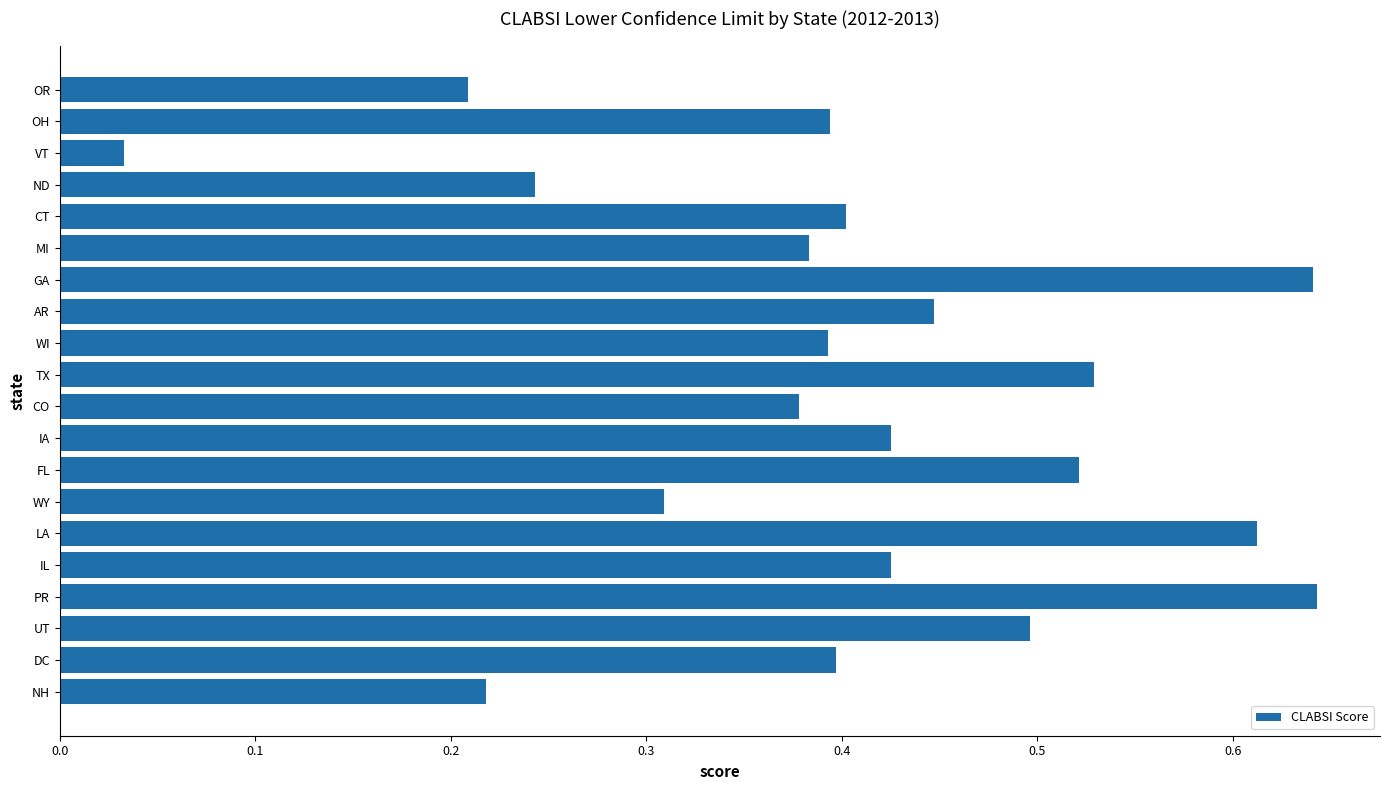

At which label is the value closest to 0?

VT